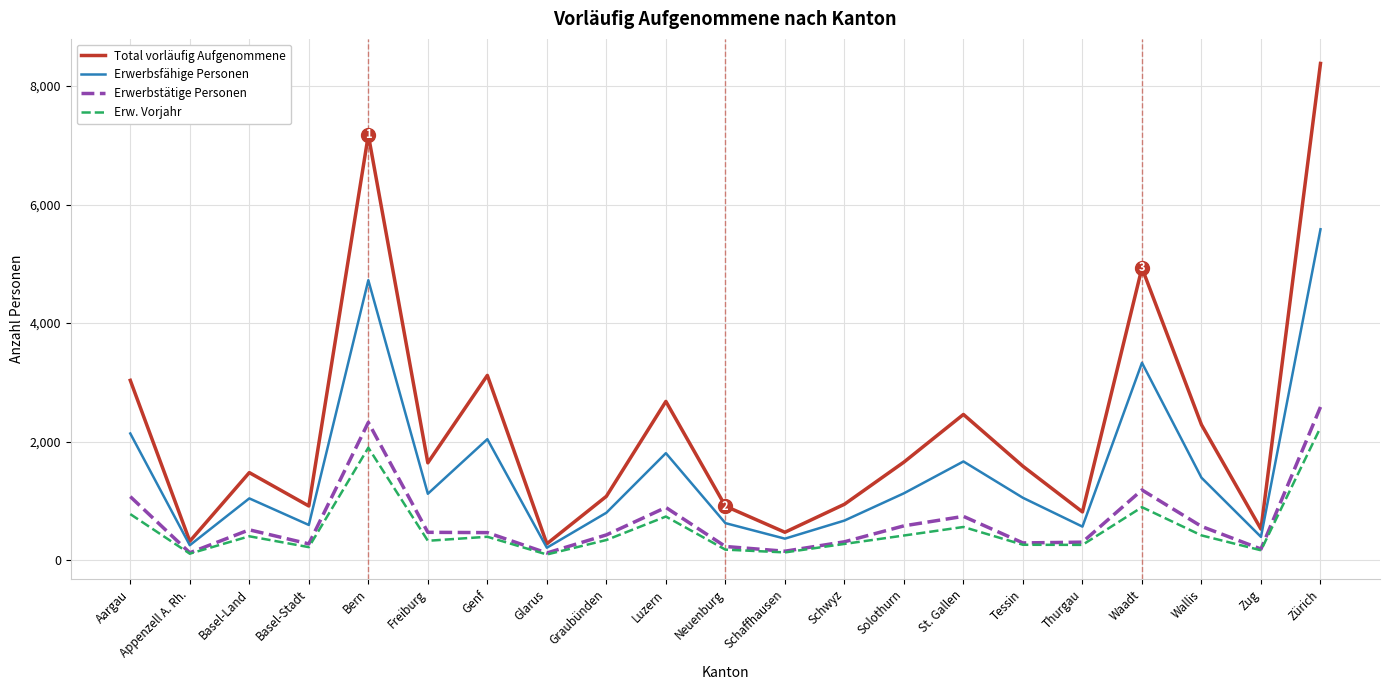

What is the sum of all Total vorläufig Aufgenommene values?

46698